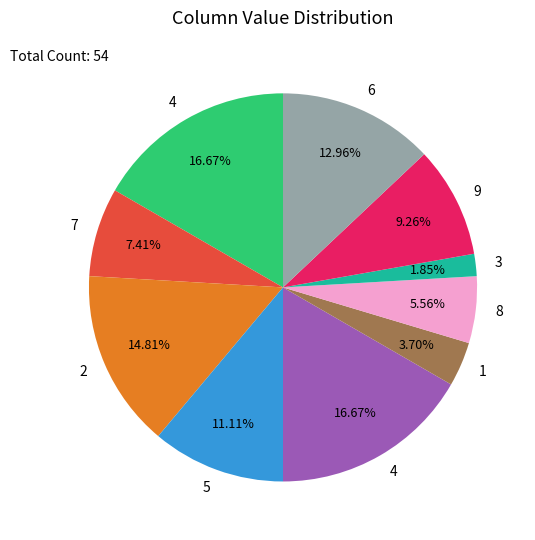

Is there a majority slice in this chart?

No